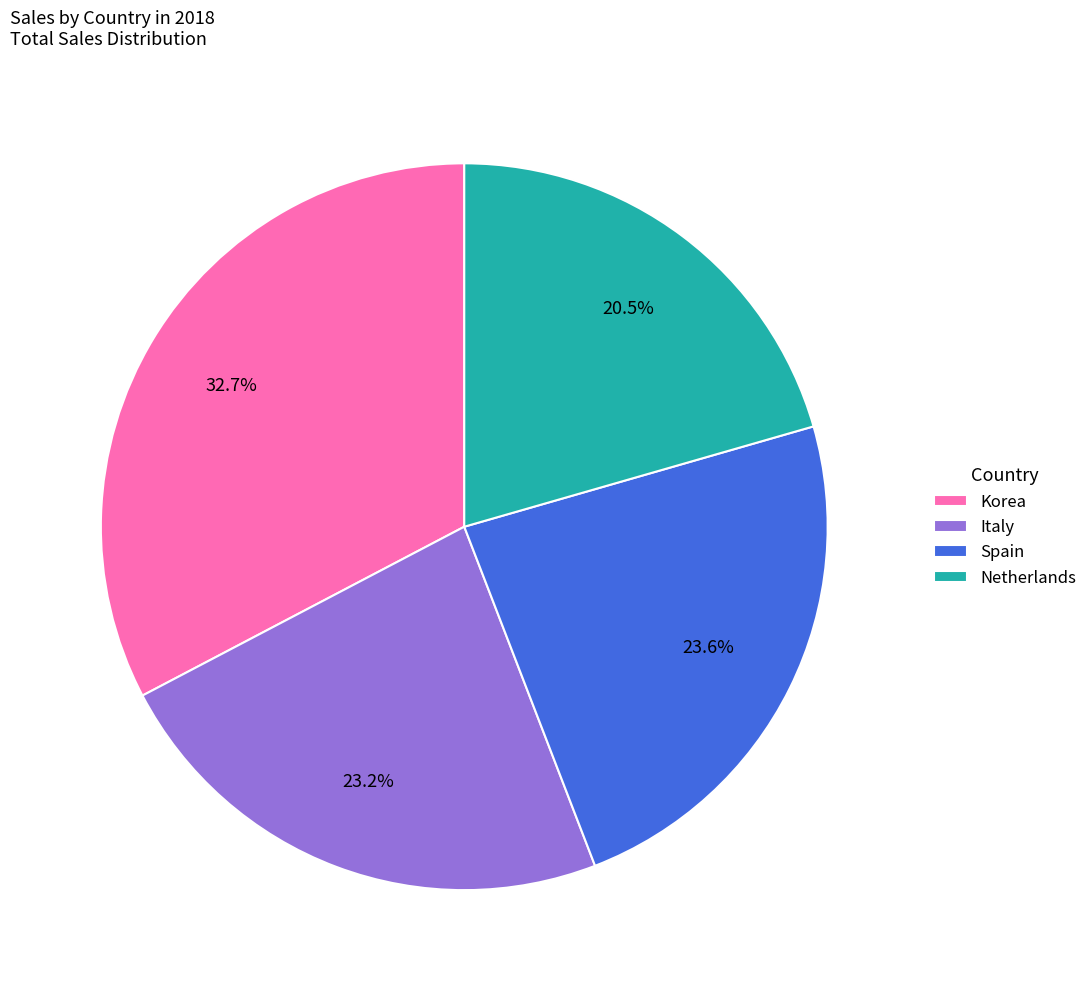

What is the ratio of the value at Netherlands to the value at Korea?

0.6